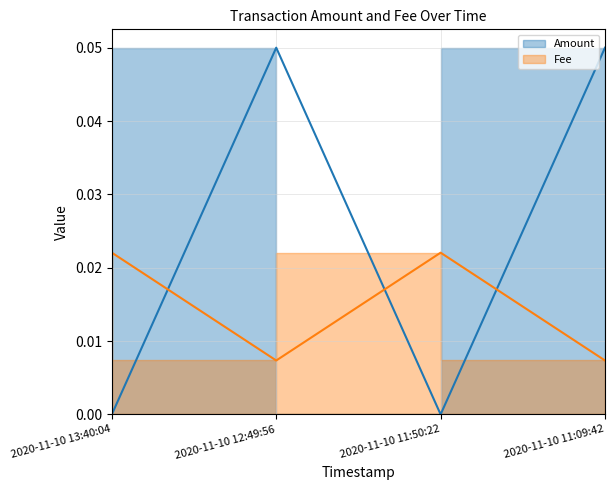

Is it true that Amount equals 0.0 at 2020-11-10 11:09:42?

False